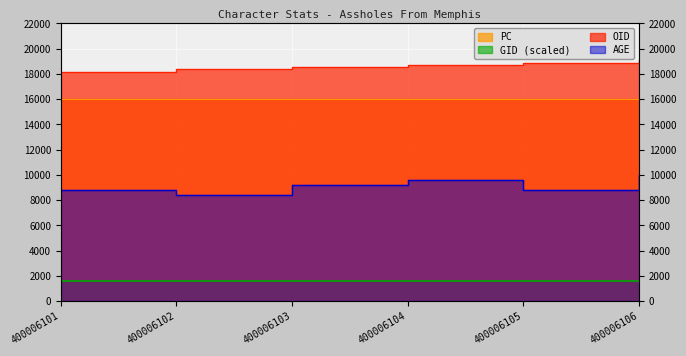

How many data points does each series have?

6